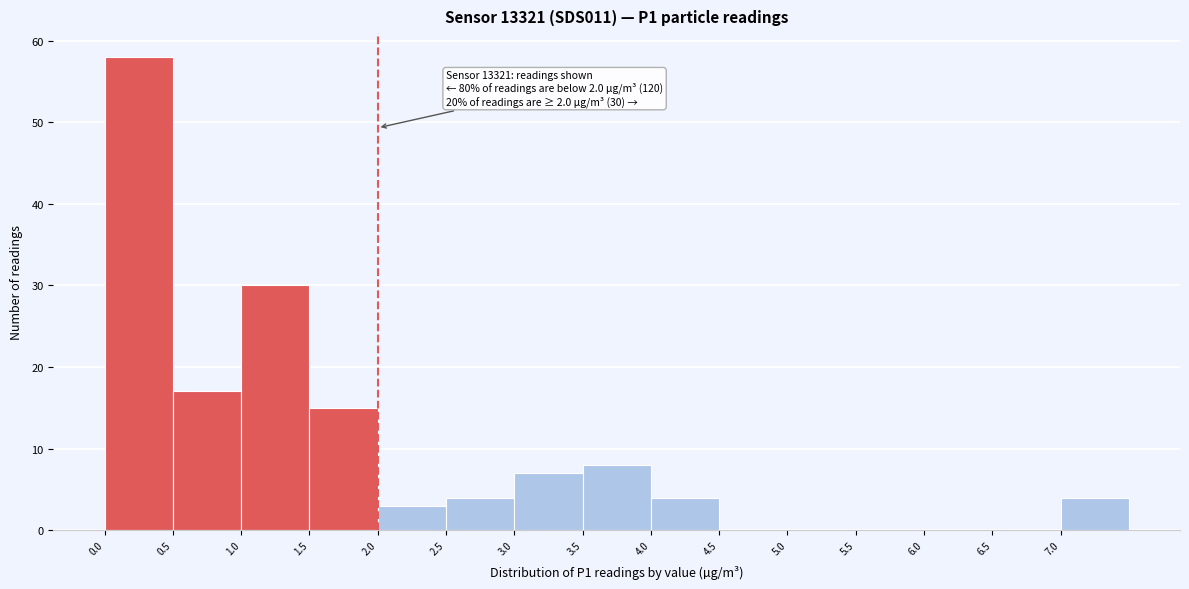

Which range on the x-axis has the tallest bar?

0.0 to 0.5